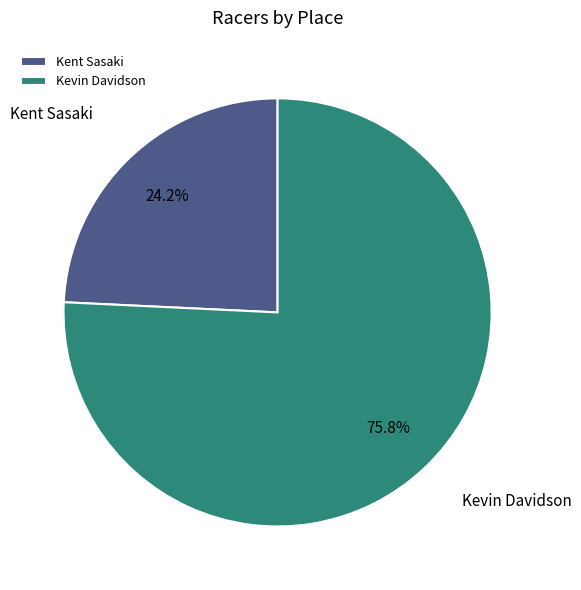

To the nearest percent, what is the average slice percentage?

50%